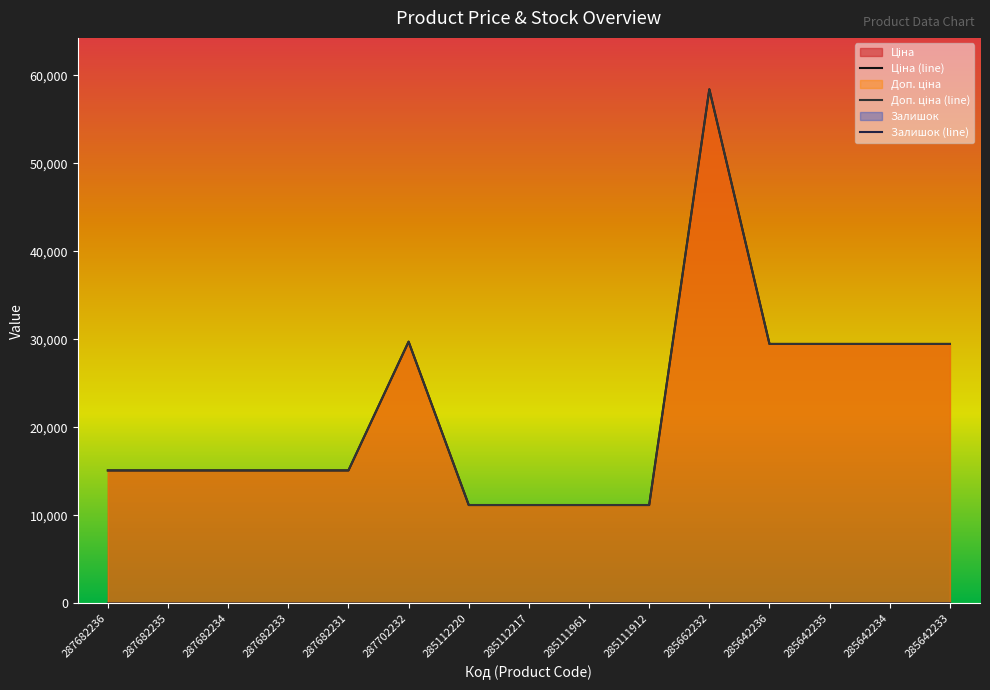

What position from the right is 287702232?

10